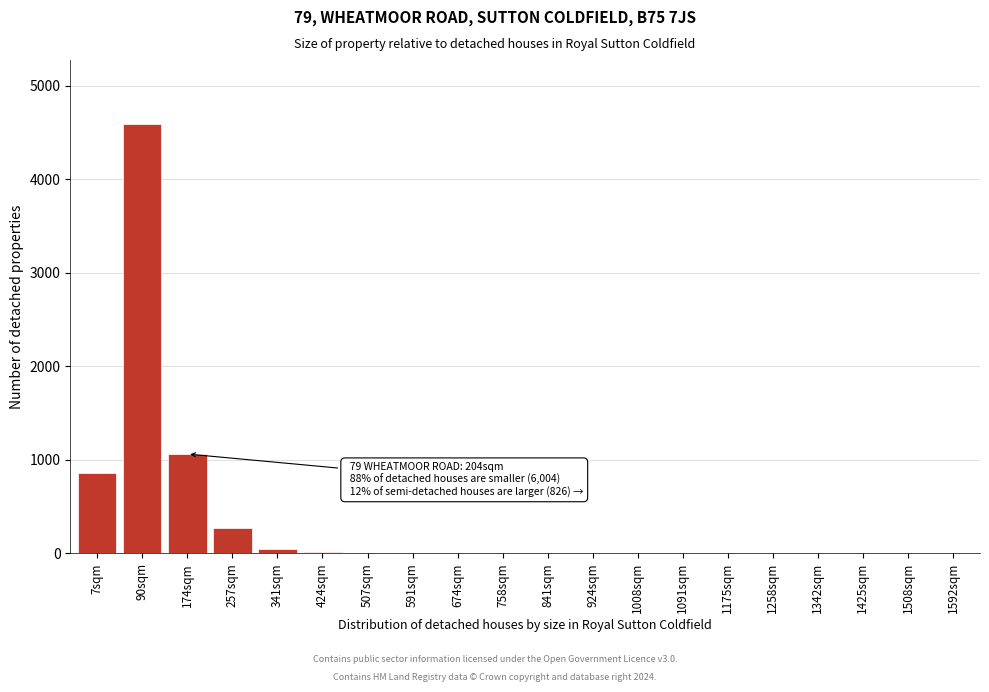

Between 1175sqm and 7sqm, which is larger?

7sqm